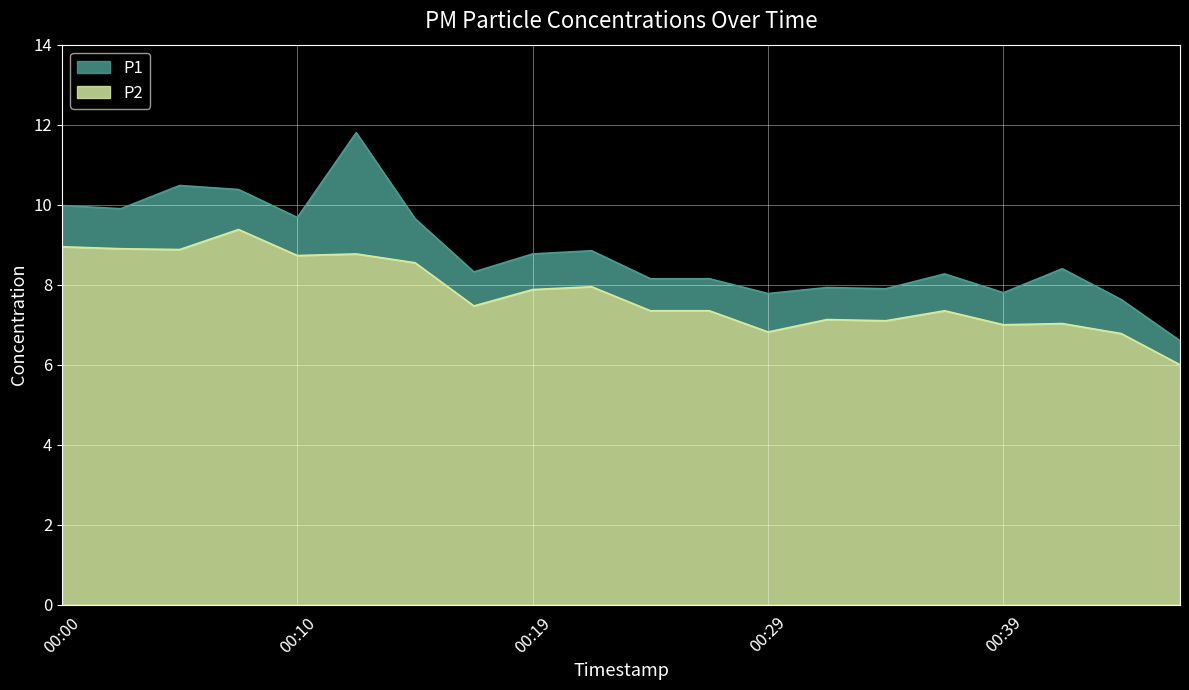

At which category does P2 reach its first local valley?

00:05